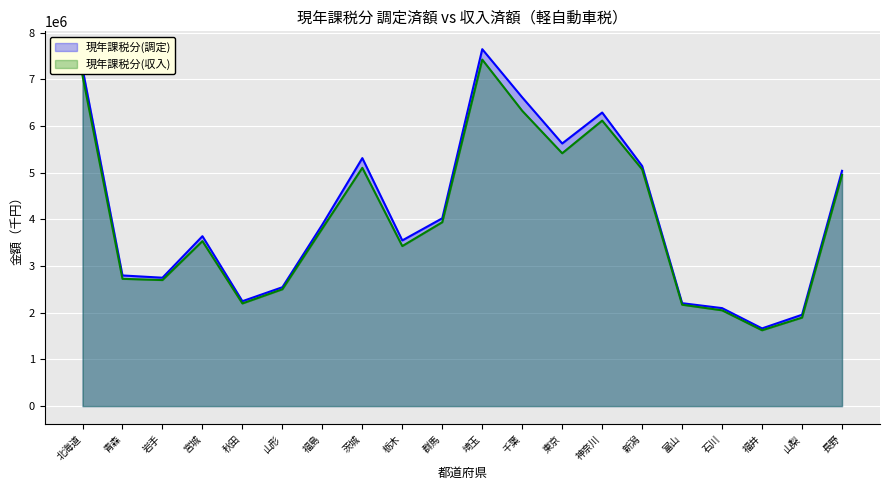

True or false: 現年課税分(収入) and 現年課税分(調定) intersect in this chart.

False